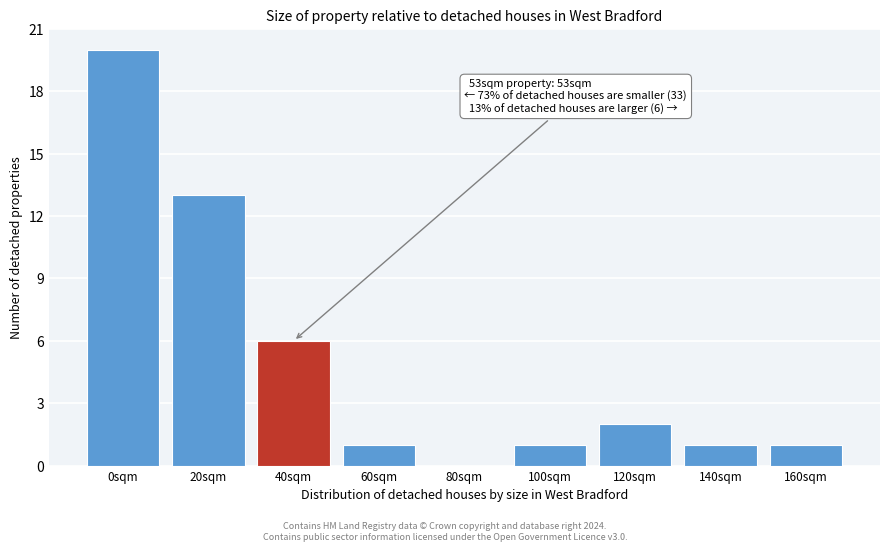

Reading left to right, what are all the values shown in this chart?

0sqm=20	20sqm=13	40sqm=6	60sqm=1	80sqm=0	100sqm=1	120sqm=2	140sqm=1	160sqm=1